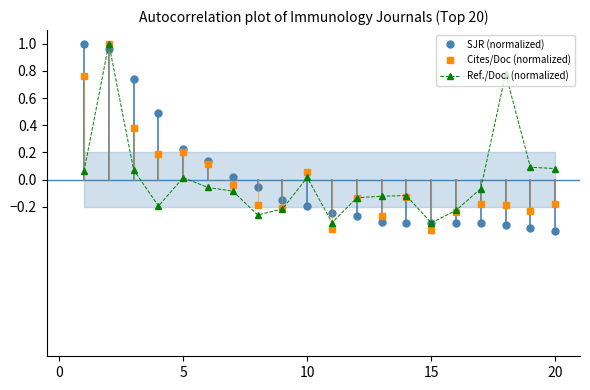

Which series has the widest spread of values?

SJR (normalized)